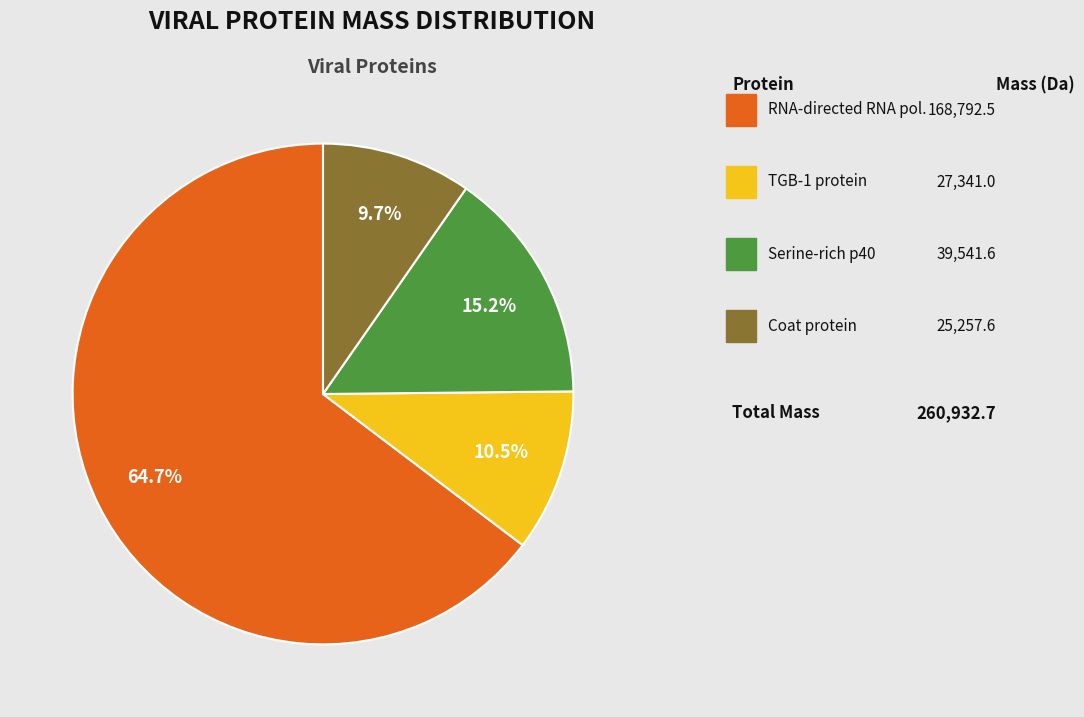

Is there a majority slice in this chart?

Yes